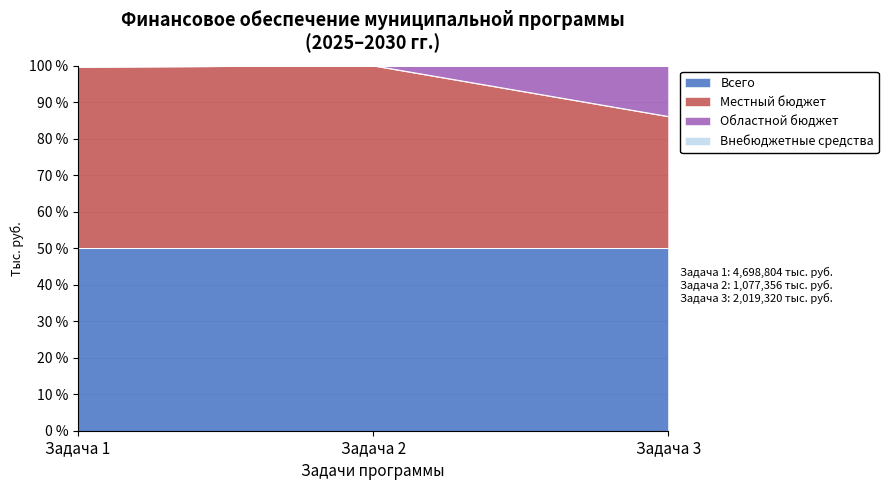

How many lines are shown in the chart?

4